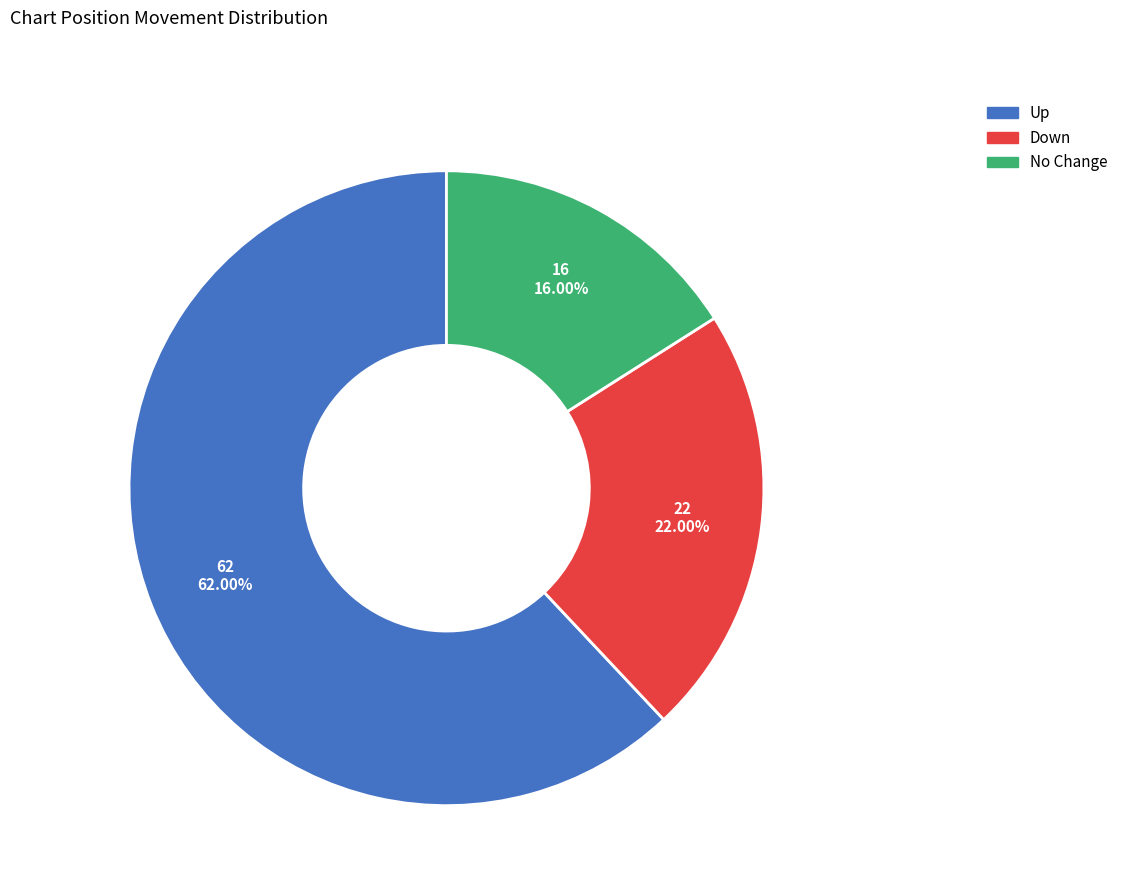

Does any single category account for the majority?

Yes